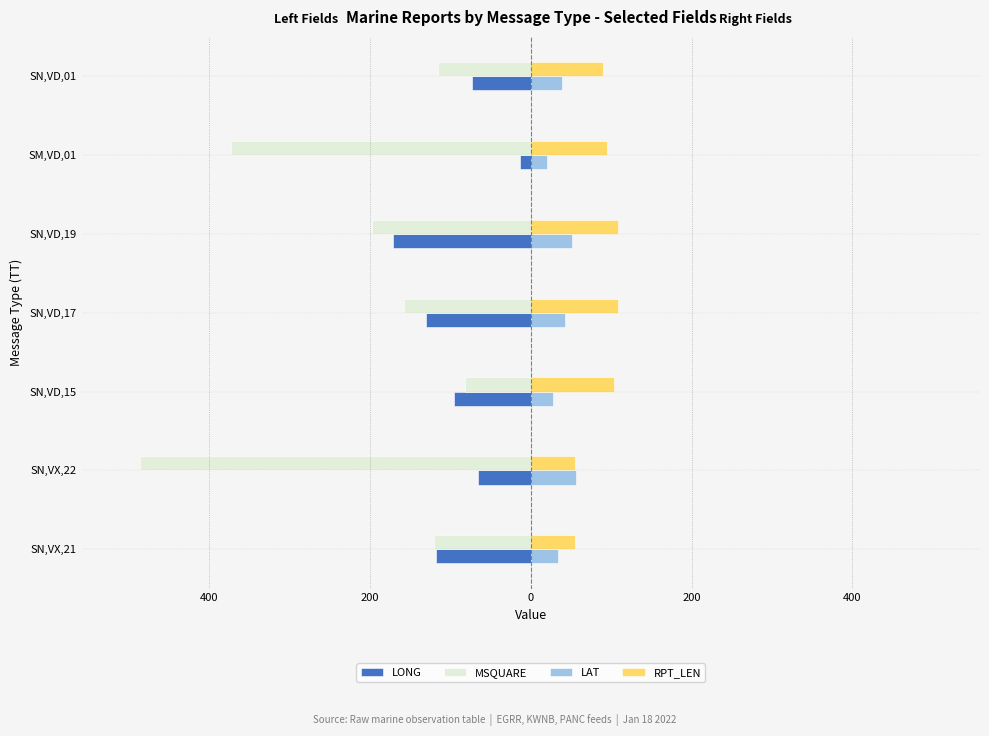

What are all the series names shown in the legend?

LONG, MSQUARE, LAT, RPT_LEN